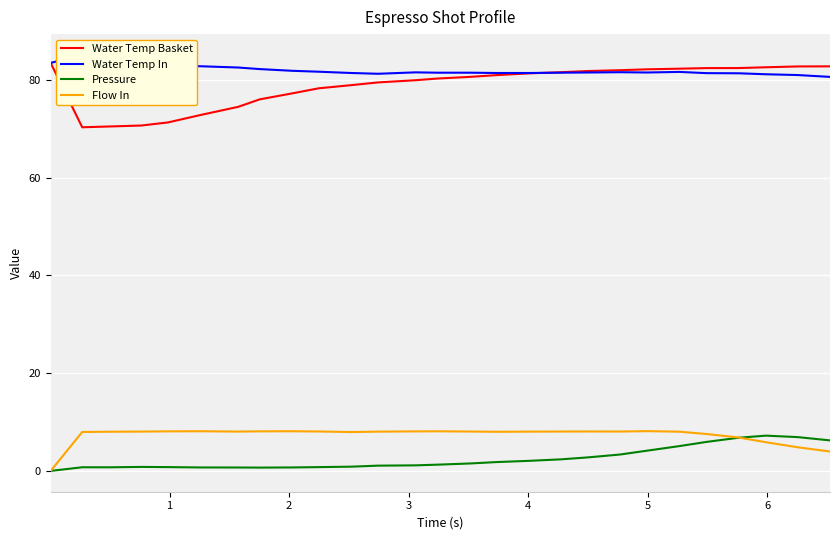

What is the highest value of the Water Temp Basket series?

83.5